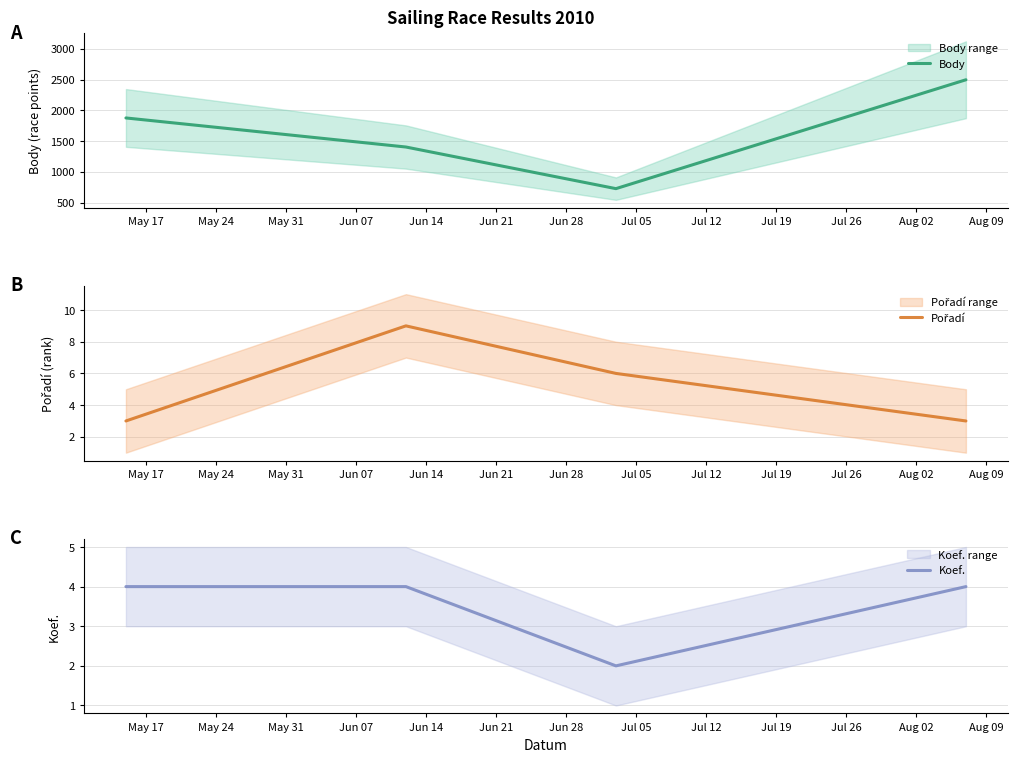

List the series in order of their peak value, lowest first.

Koef., Pořadí, Body